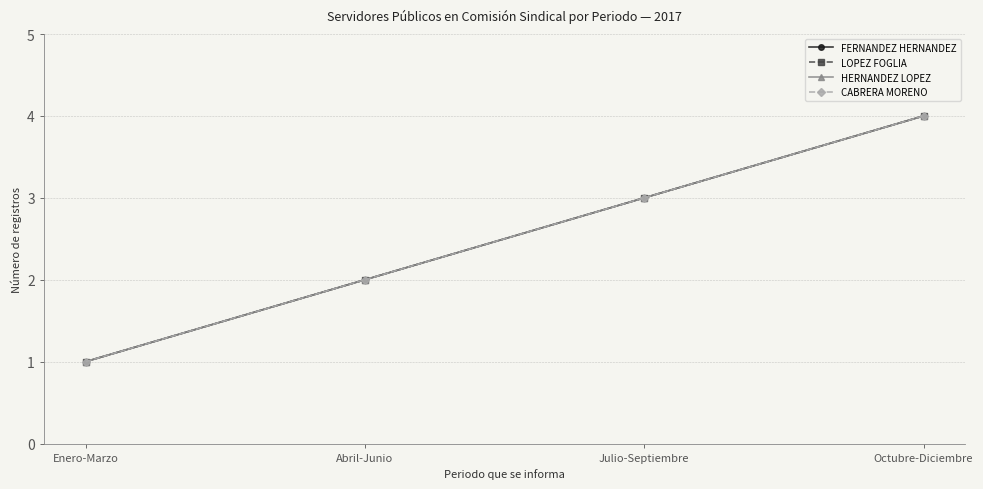

Rank the series at Enero-Marzo from highest to lowest value.

FERNANDEZ HERNANDEZ, LOPEZ FOGLIA, HERNANDEZ LOPEZ, CABRERA MORENO